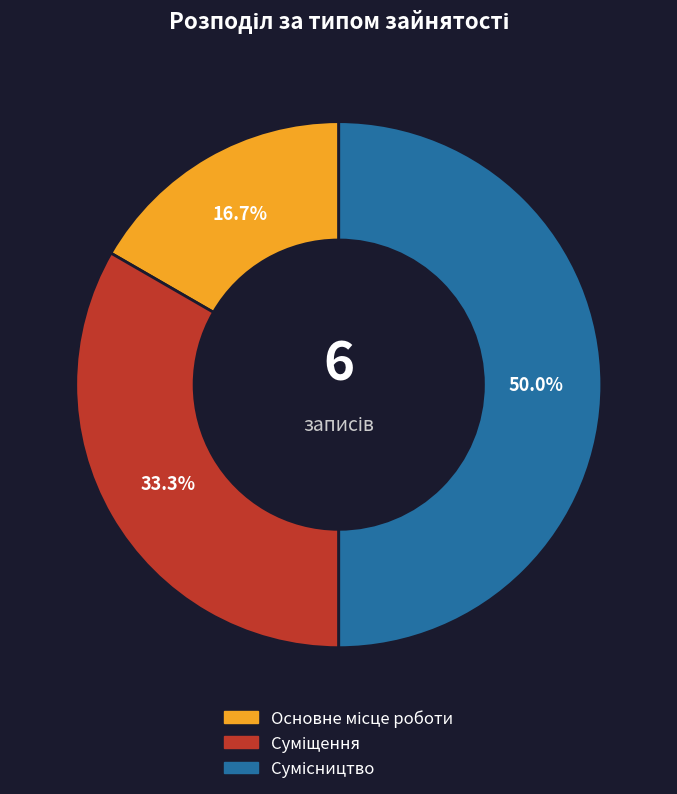

How many slices are in this pie chart?

3